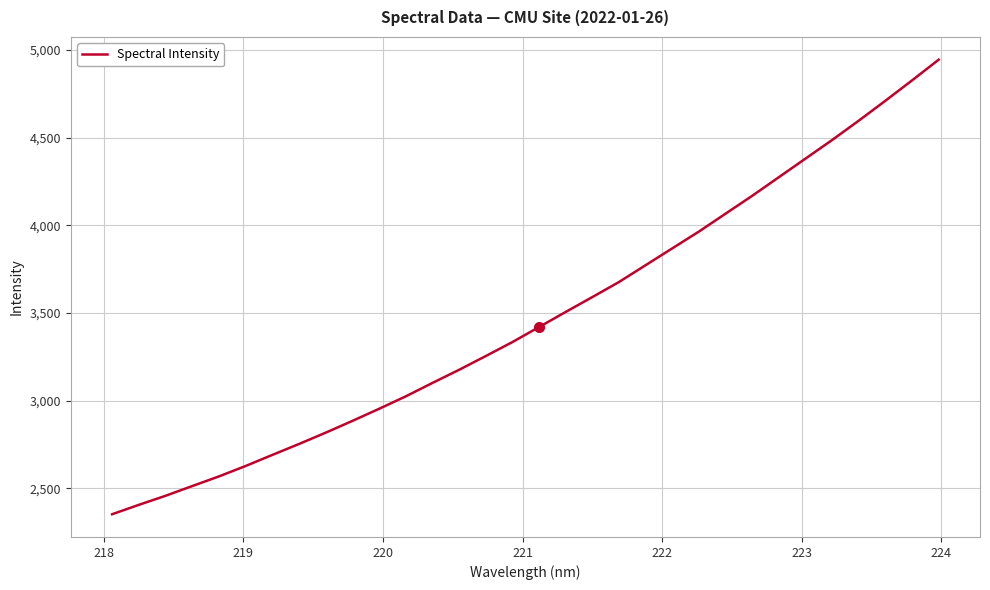

What is the difference between the maximum and minimum values?

2594.1